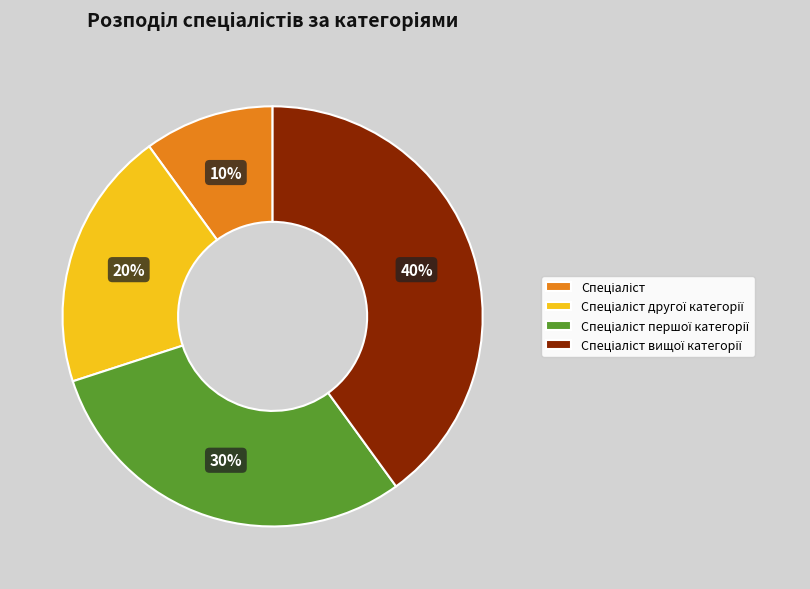

Is there any slice that represents more than half of the pie?

No